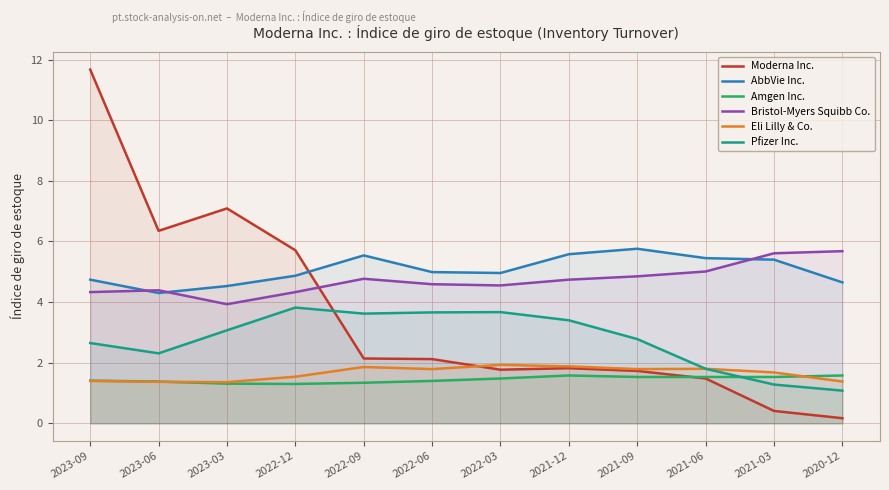

What is the value of the Amgen Inc. point at the 9th from the left?

1.5